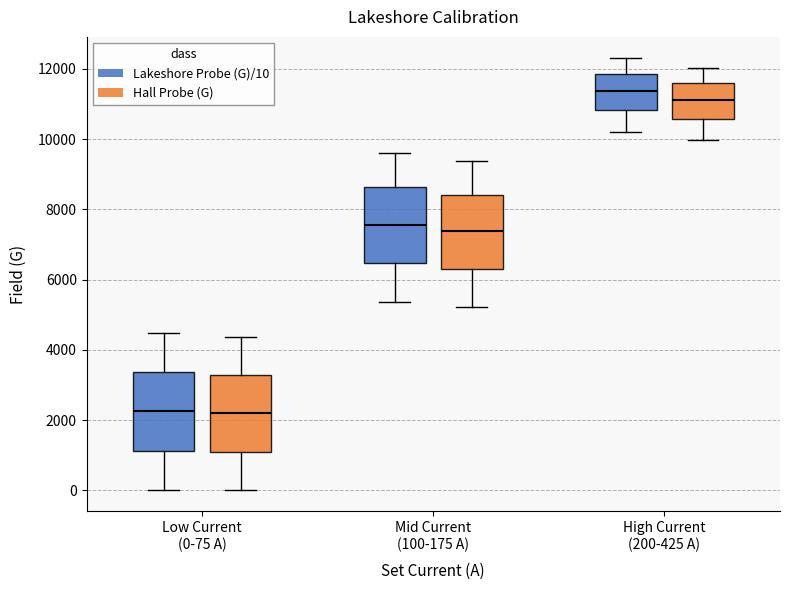

Reading left to right, read every box against the y-axis: the position of its median line, the range the box covers, and the ends of its whiskers. The values are not printed on the chart, so give them approximately, as read against the axis.

Low Current (0-75 A) (Lakeshore Probe (G)/10): median 2200, box 1200 to 3400, whiskers 0 to 4400
Low Current (0-75 A) (Hall Probe (G)): median 2200, box 1000 to 3200, whiskers 0 to 4400
Mid Current (100-175 A) (Lakeshore Probe (G)/10): median 7600, box 6400 to 8600, whiskers 5400 to 9600
Mid Current (100-175 A) (Hall Probe (G)): median 7400, box 6400 to 8400, whiskers 5200 to 9400
High Current (200-425 A) (Lakeshore Probe (G)/10): median 11400, box 10800 to 11800, whiskers 10200 to 12200
High Current (200-425 A) (Hall Probe (G)): median 11200, box 10600 to 11600, whiskers 10000 to 12000